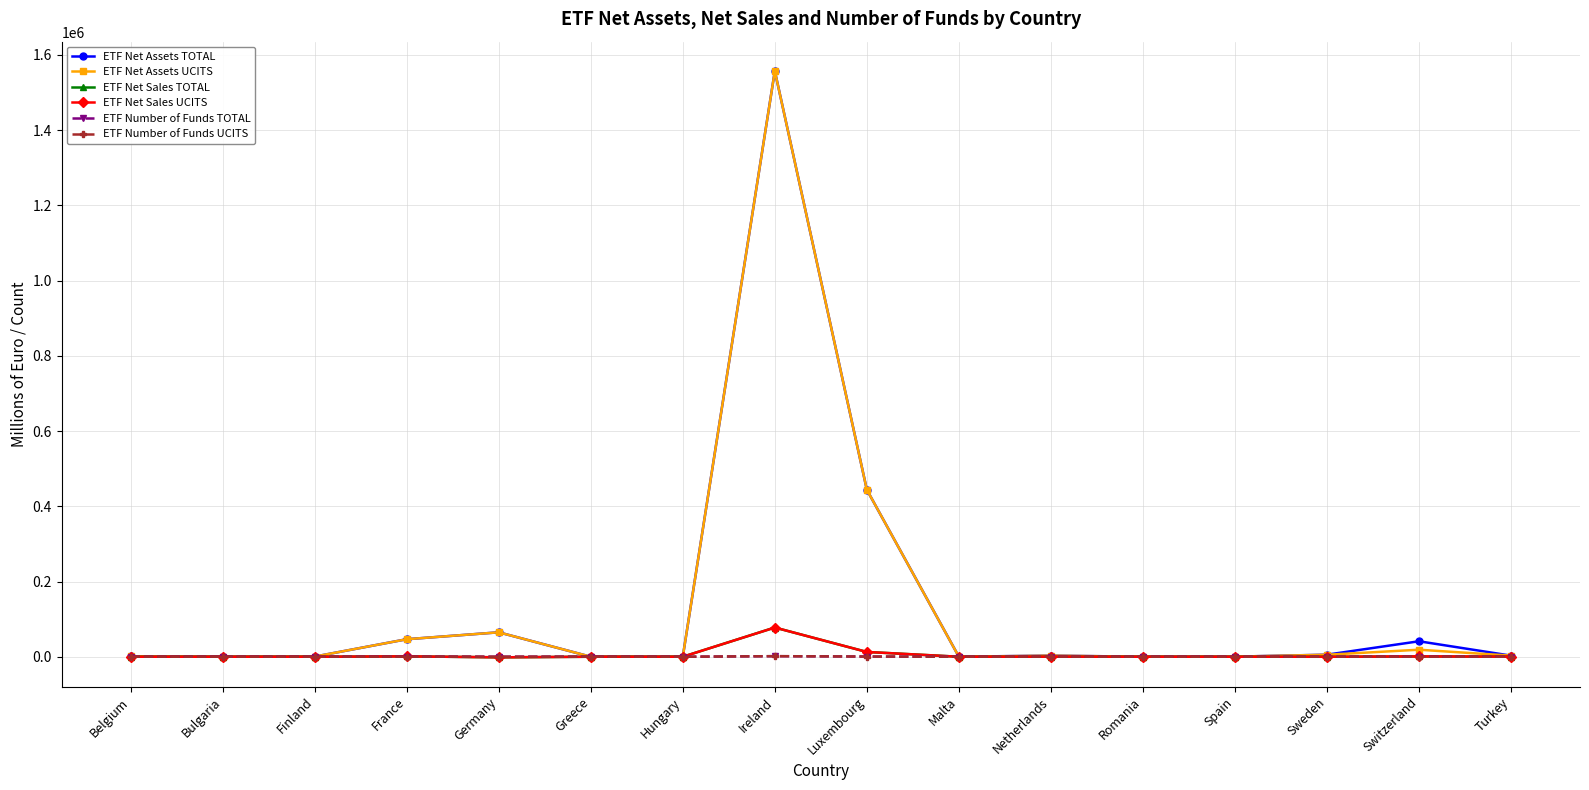

What is the spread (max minus min) of values at Hungary?

34.3